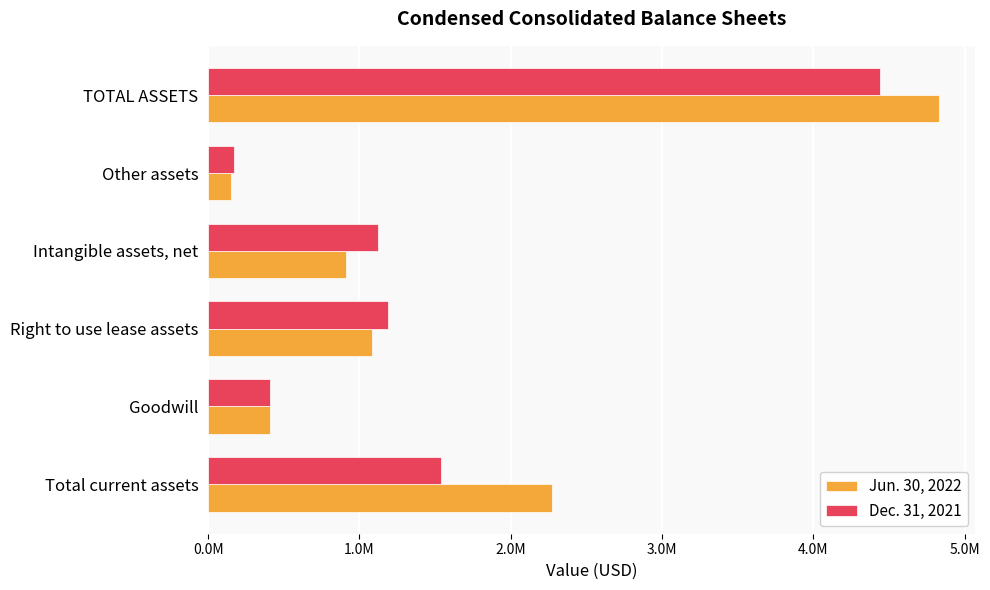

What is the value of the Jun. 30, 2022 bar at the 2nd from the left?

411183